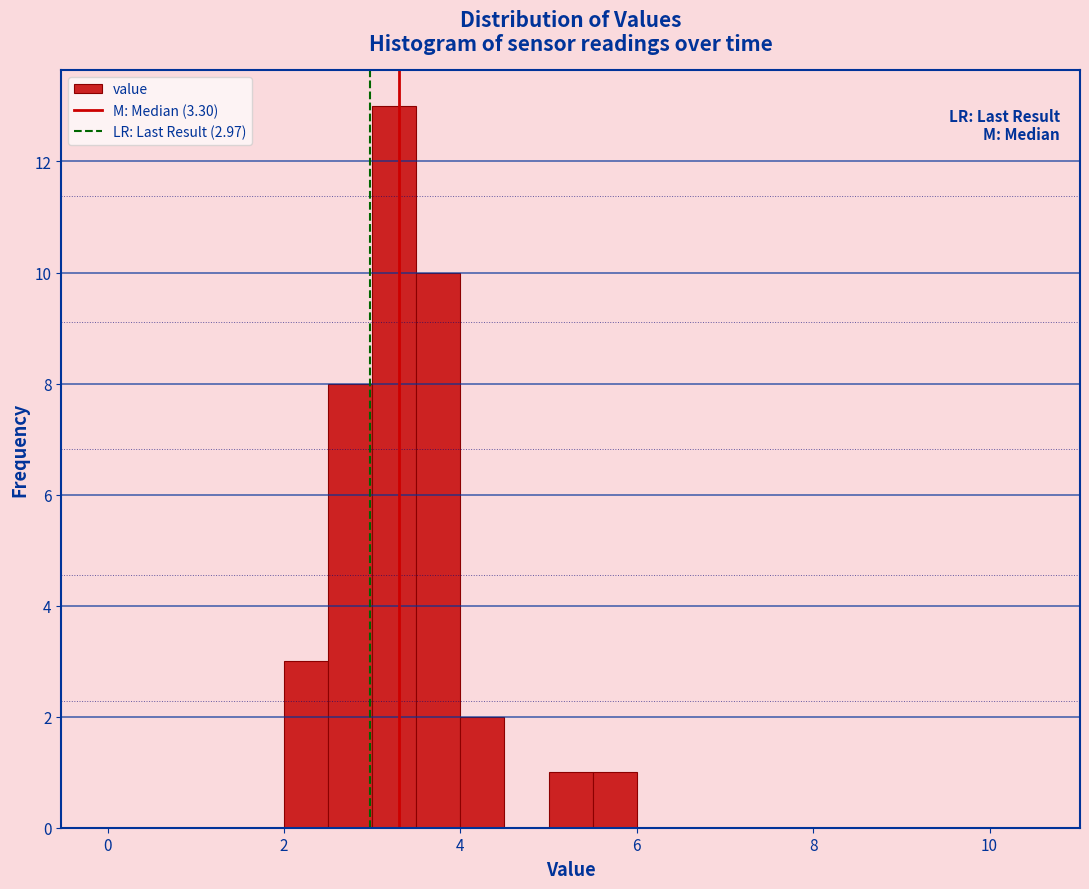

Around what value on the x-axis is the tallest bar? Give the approximate position of its centre, as read against the axis.

3.2